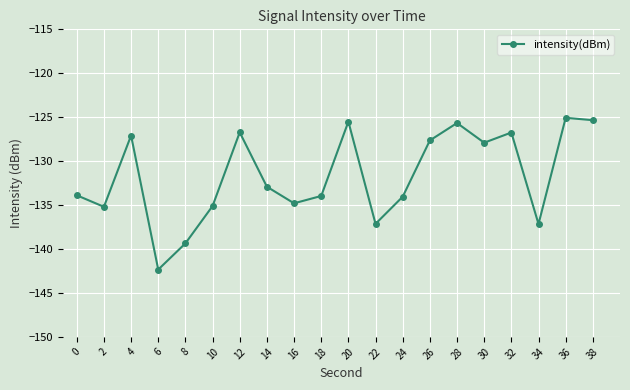

Between 6 and 38, which is larger?

38